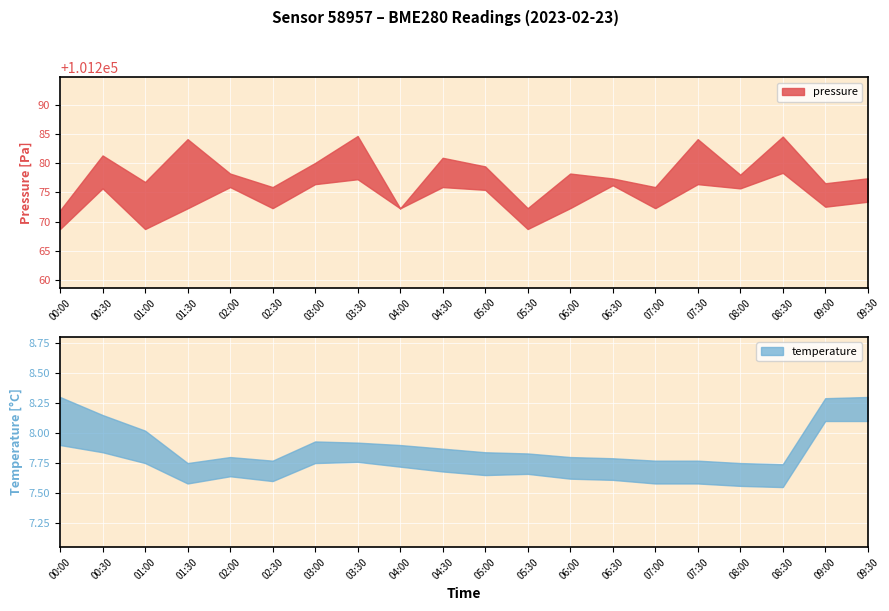

True or false: pressure and temperature cross at least once.

False